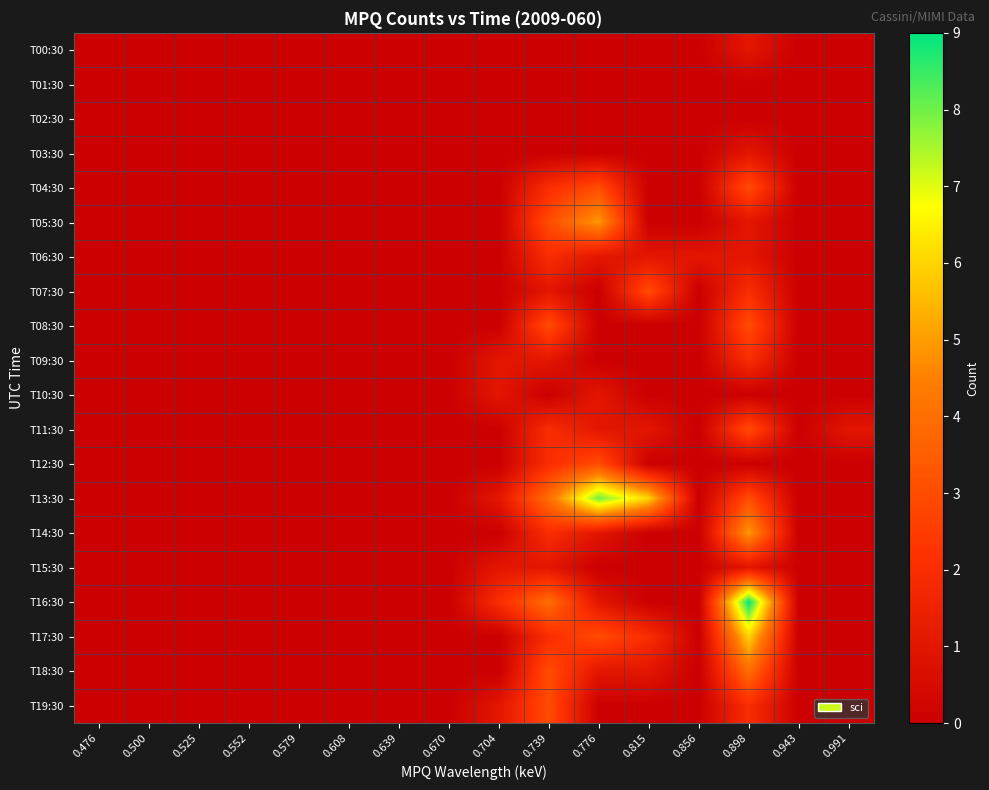

Which label corresponds to the largest value in the chart?

0.898